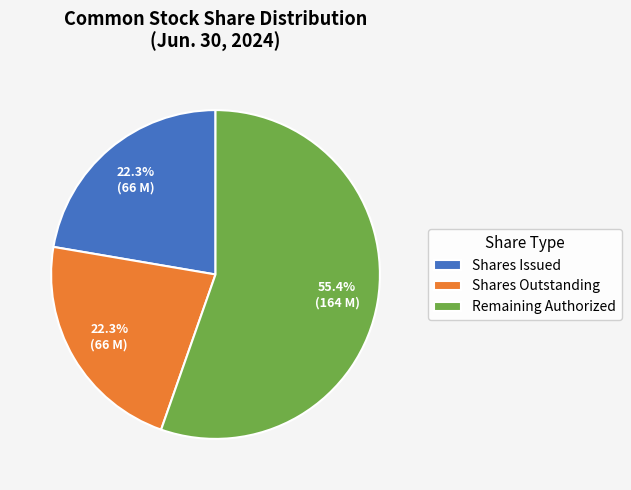

What is the ratio of the value at Shares Outstanding to the value at Shares Issued?

1.0